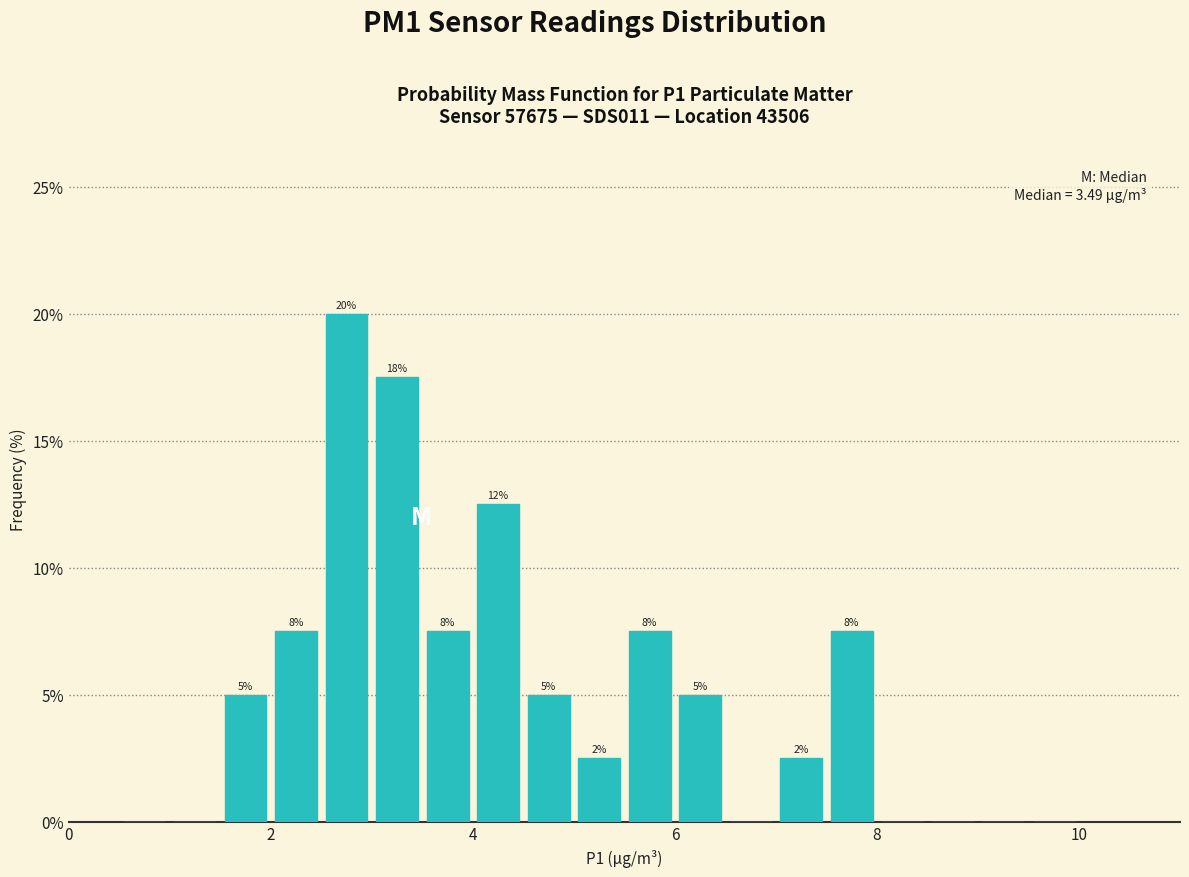

Read against the x-axis, roughly where is the centre of the tallest bar?

2.8